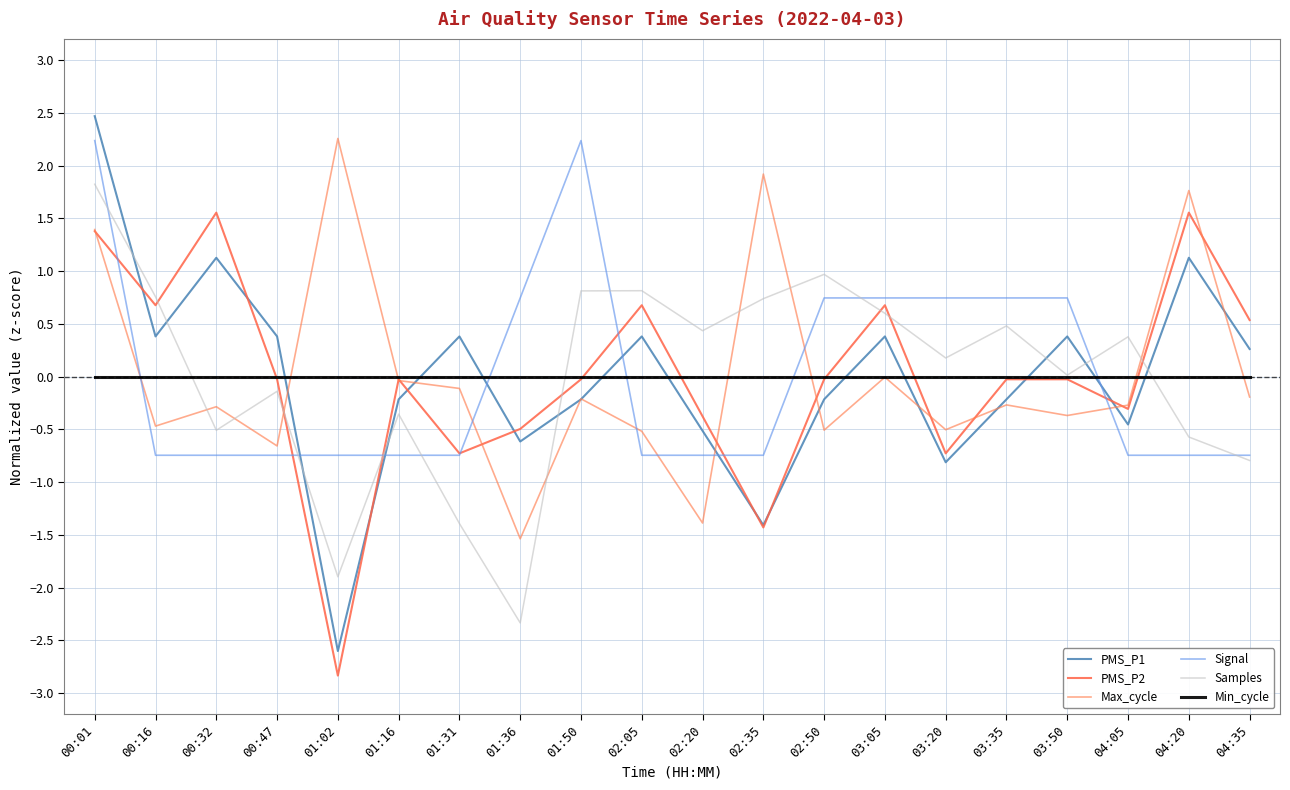

Which category has the highest value across all series?

00:01